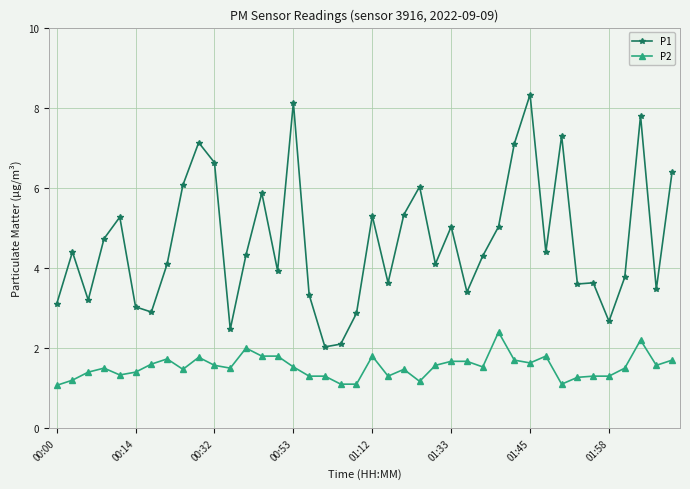

Rank the series by their maximum value, from highest to lowest.

P1, P2